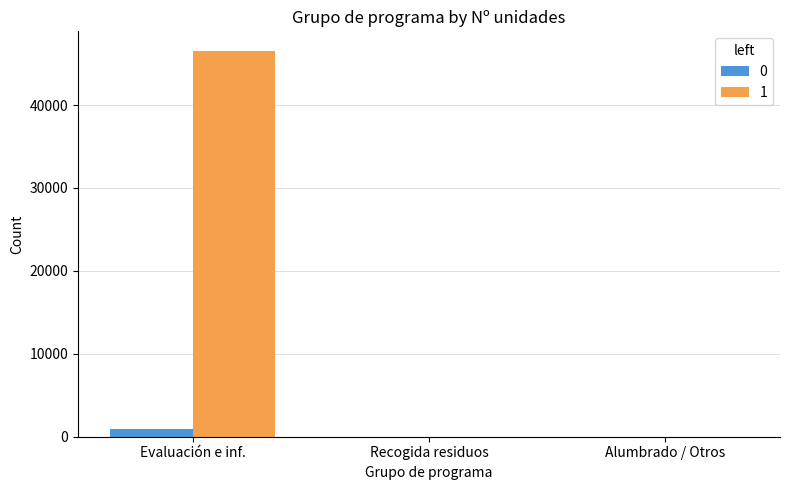

Are the bars grouped side by side (vs. stacked)?

Yes